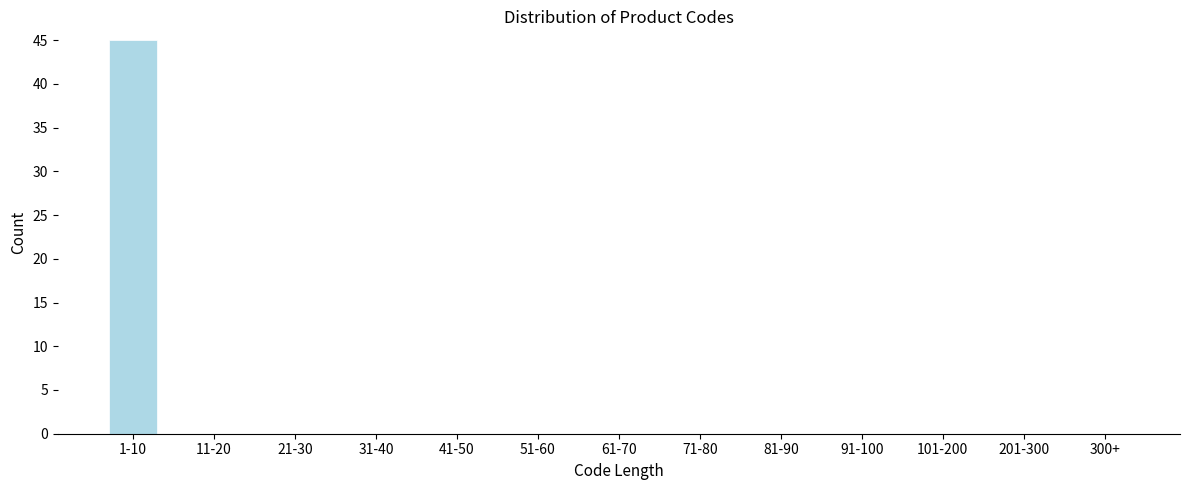

Reading left to right, what are all the values shown in this chart?

1-10=45	11-20=0	21-30=0	31-40=0	41-50=0	51-60=0	61-70=0	71-80=0	81-90=0	91-100=0	101-200=0	201-300=0	300+=0